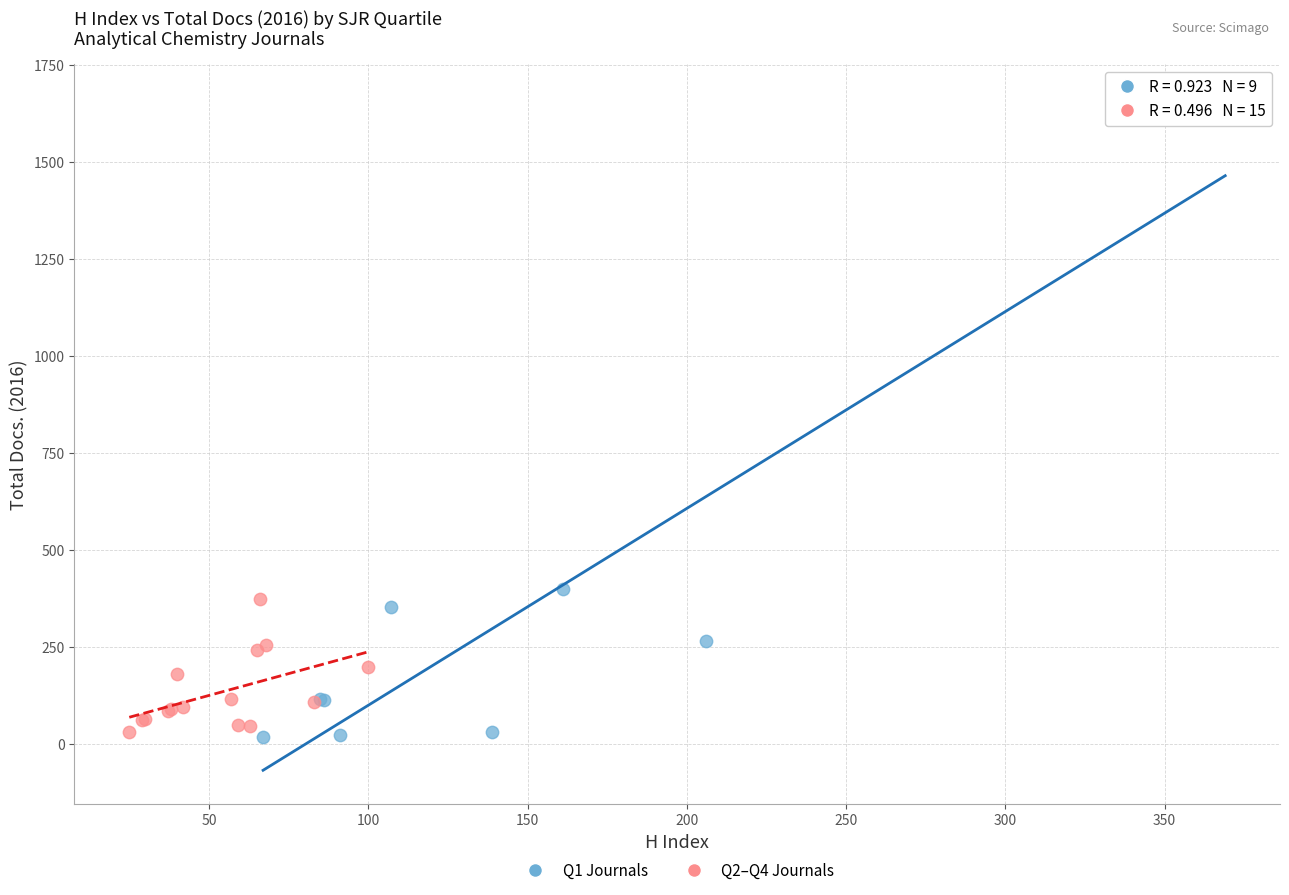

Which series has the widest spread of Y values?

Q1 Journals